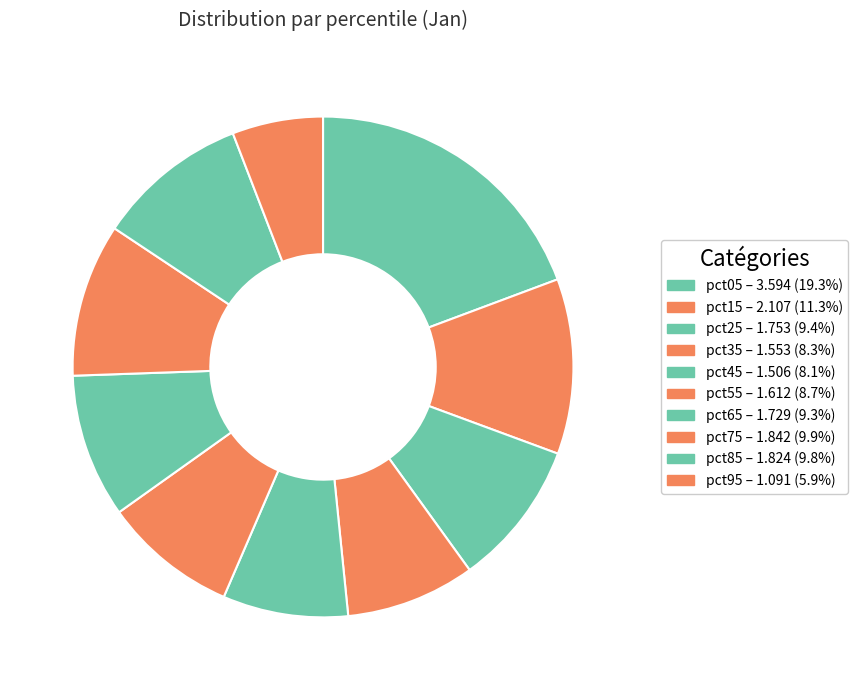

To the nearest percent, what is the combined percentage of pct85 and pct45?

18%